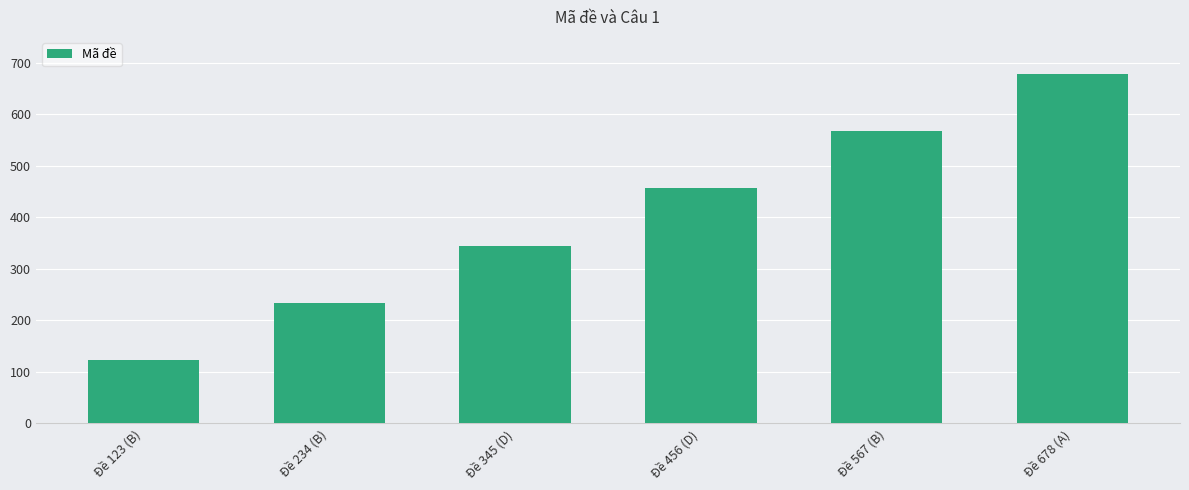

List the labels in order of value, largest first.

Đề 678 (A), Đề 567 (B), Đề 456 (D), Đề 345 (D), Đề 234 (B), Đề 123 (B)